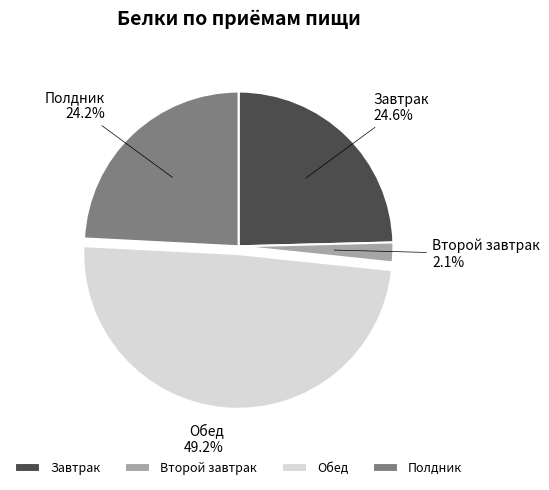

To the nearest percent, what is the average slice percentage?

25%